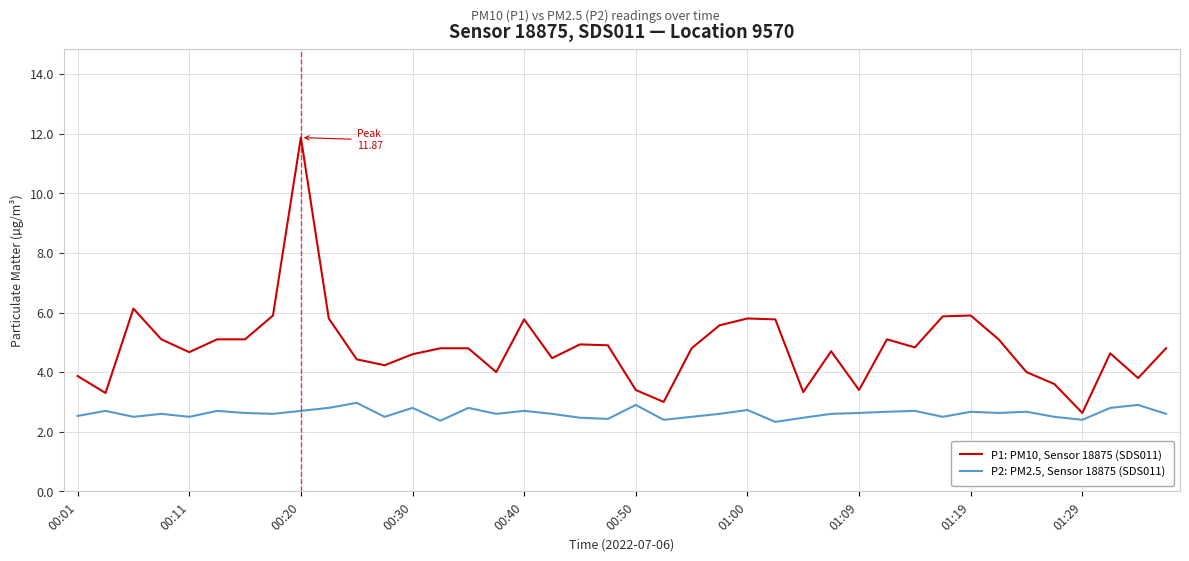

What is the average value of the P1: PM10, Sensor 18875 (SDS011) series?

4.8